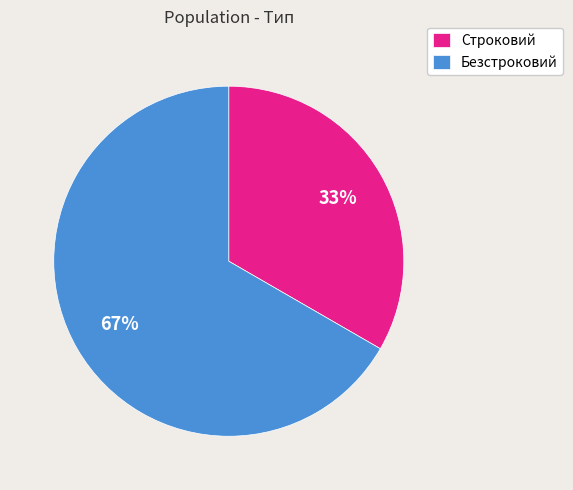

To the nearest percent, what is the combined percentage of Безстроковий and Строковий?

100%